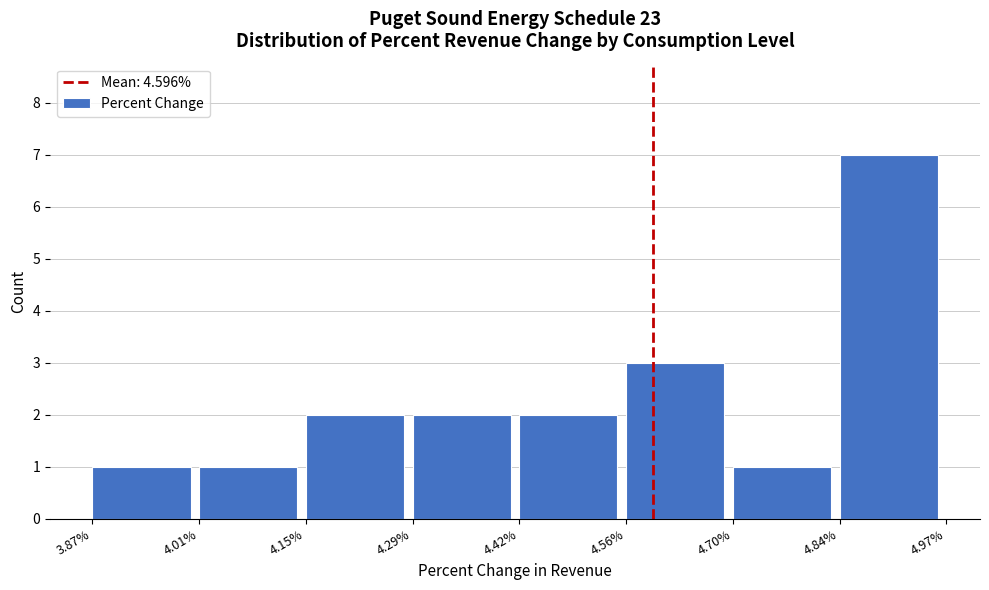

Which range on the x-axis has the tallest bar?

4.84% to 4.97%